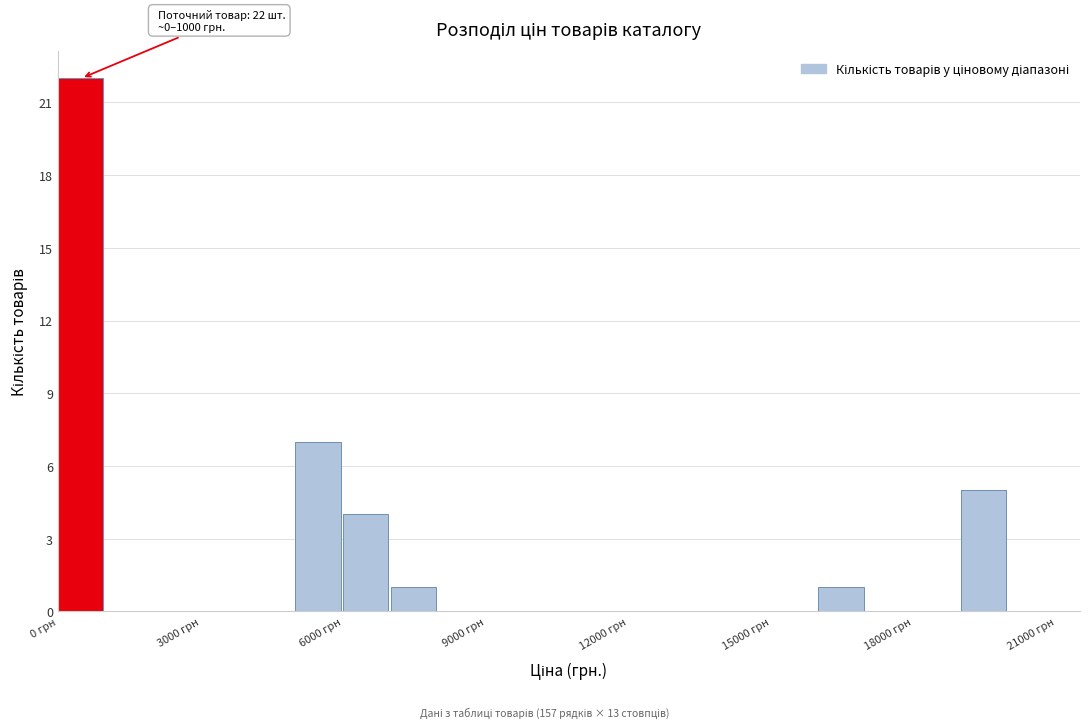

Around what value on the x-axis is the tallest bar? Give the approximate position of its centre, as read against the axis.

500